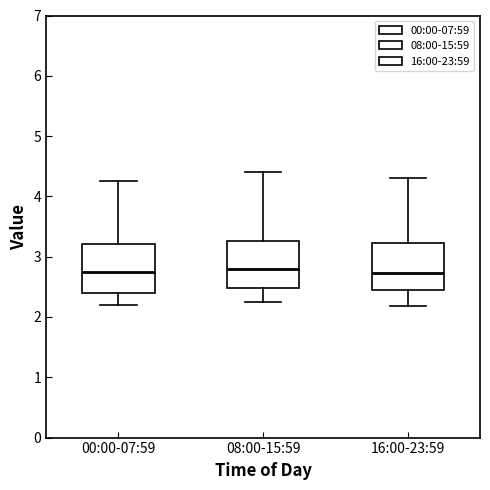

Reading left to right, transcribe this box plot: for each box, give where its median line is, the range the box spans, and where its two whiskers end, as read against the y-axis. The values are not printed on the chart, so give them approximately, as read against the axis.

00:00-07:59: median 2.8, box 2.4 to 3.2, whiskers 2.2 to 4.3
08:00-15:59: median 2.8, box 2.5 to 3.3, whiskers 2.3 to 4.4
16:00-23:59: median 2.7, box 2.5 to 3.2, whiskers 2.2 to 4.3